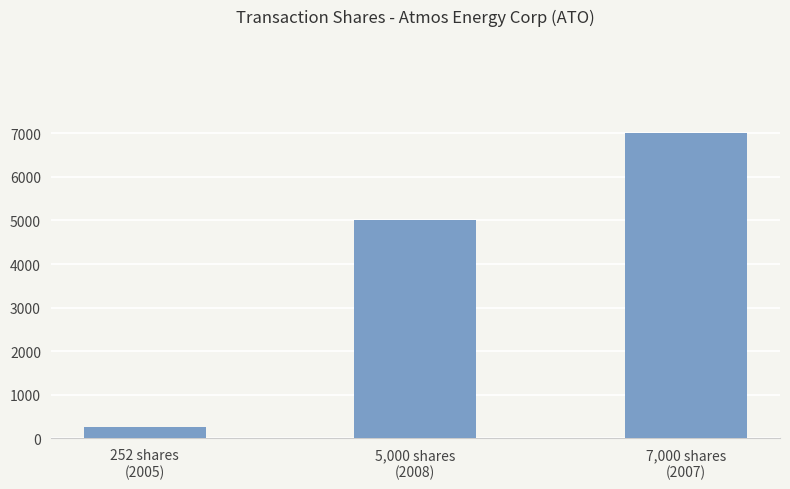

How many values are between 252 and 7000?

3